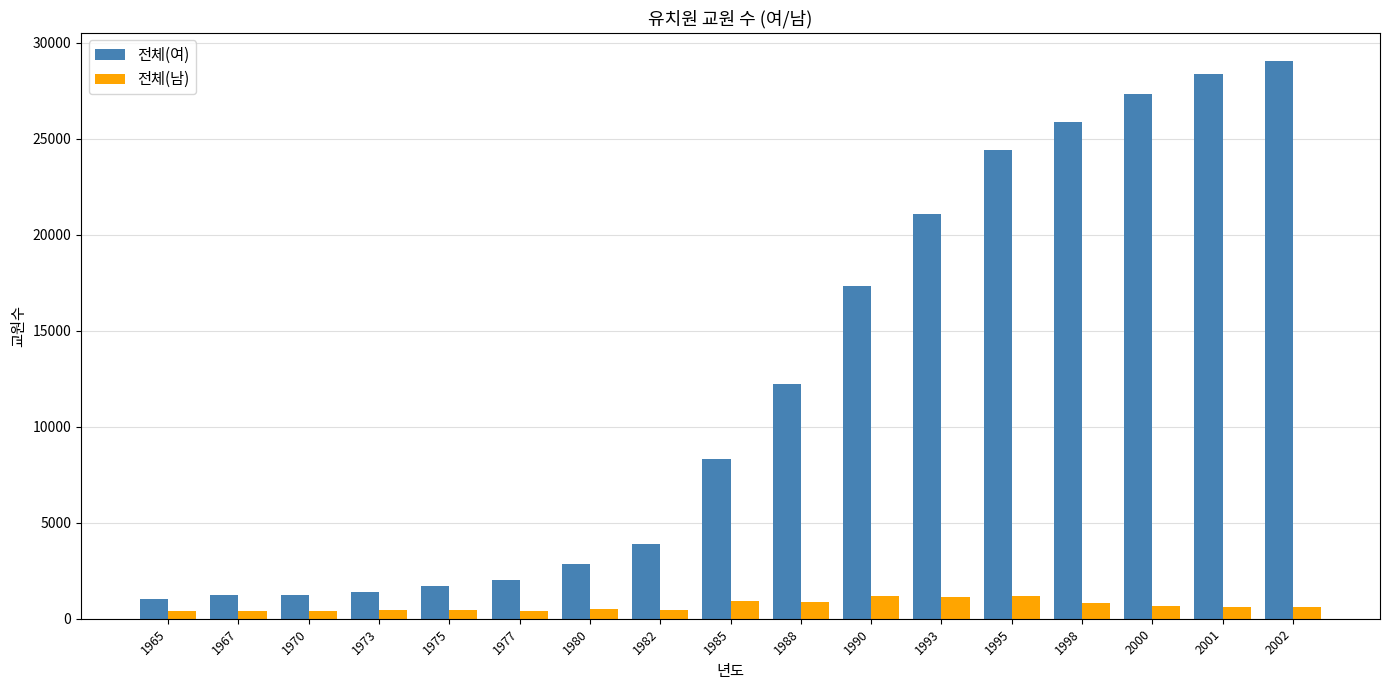

Rank the series by their average value, from highest to lowest.

전체(여), 전체(남)